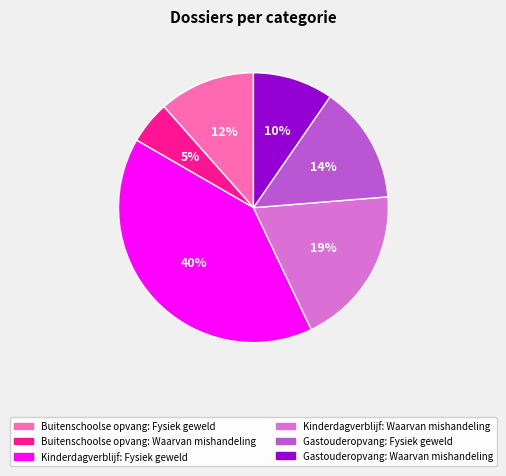

Between Kinderdagverblijf: Waarvan mishandeling and Kinderdagverblijf: Fysiek geweld, which is larger?

Kinderdagverblijf: Fysiek geweld